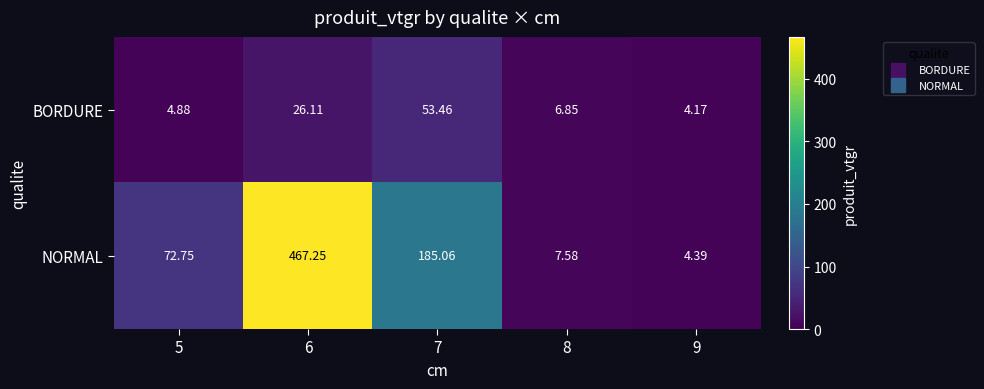

Which series has the widest spread of values?

NORMAL